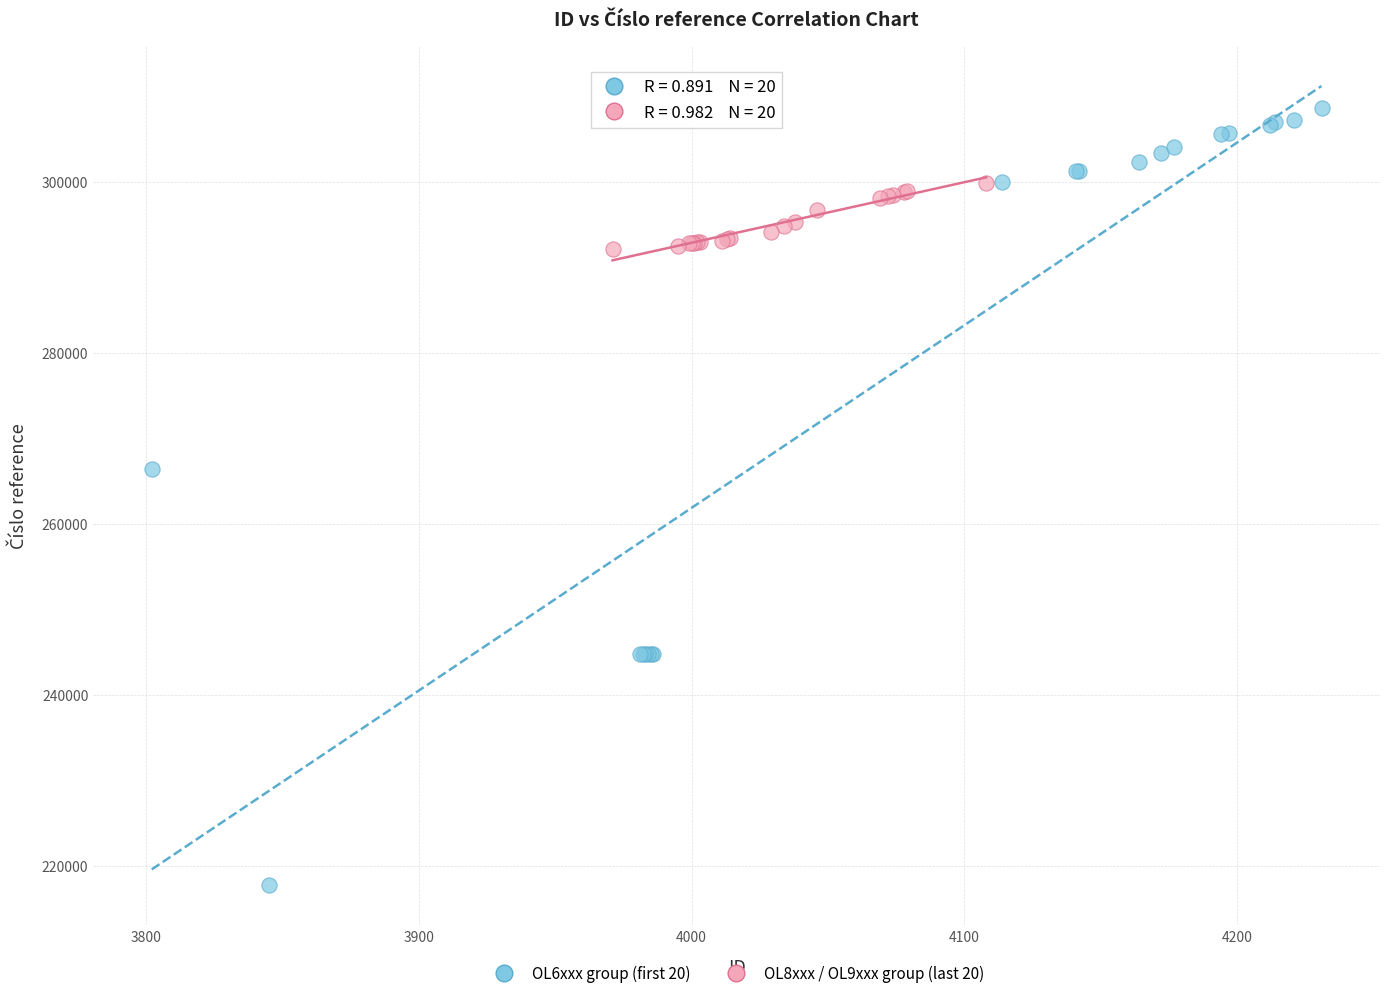

Which series reaches the minimum Y coordinate?

OL6xxx group (first 20)